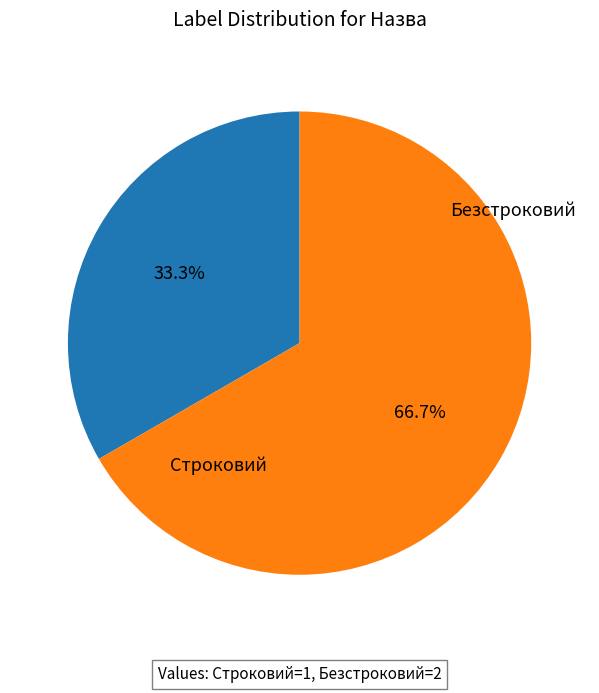

How many slices are in this pie chart?

2